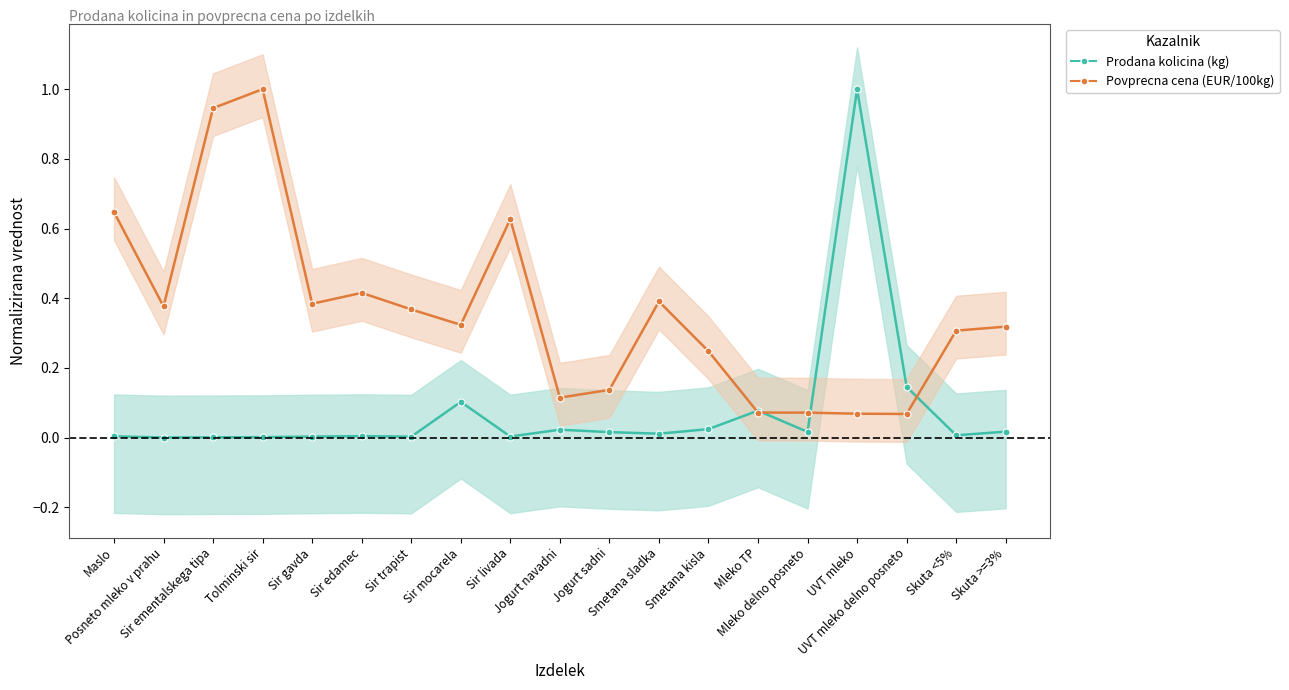

In Prodana kolicina (kg), how many points are higher than both neighbors (excluding endpoints)?

5